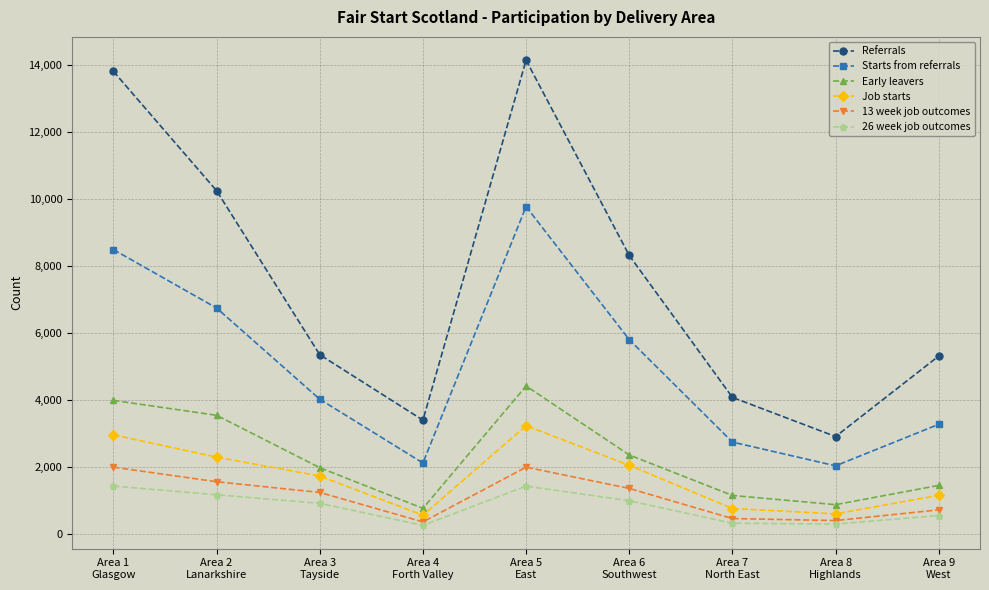

Rank the series at Area 3
Tayside from highest to lowest value.

Referrals, Starts from referrals, Early leavers, Job starts, 13 week job outcomes, 26 week job outcomes